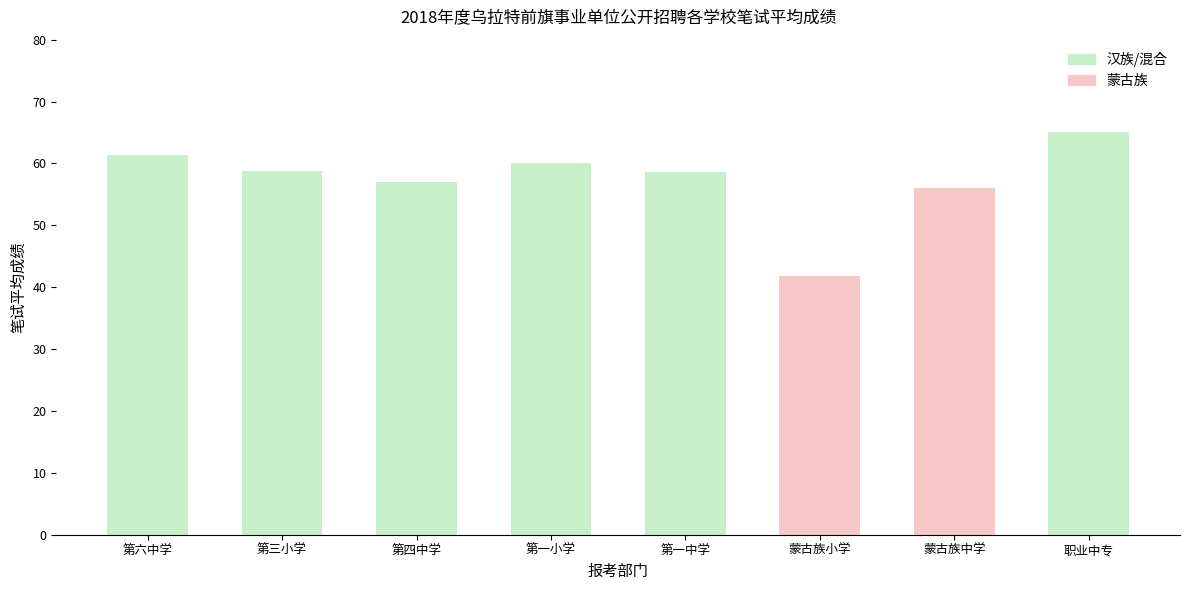

What is the approximate value at 蒙古族小学?

41.8